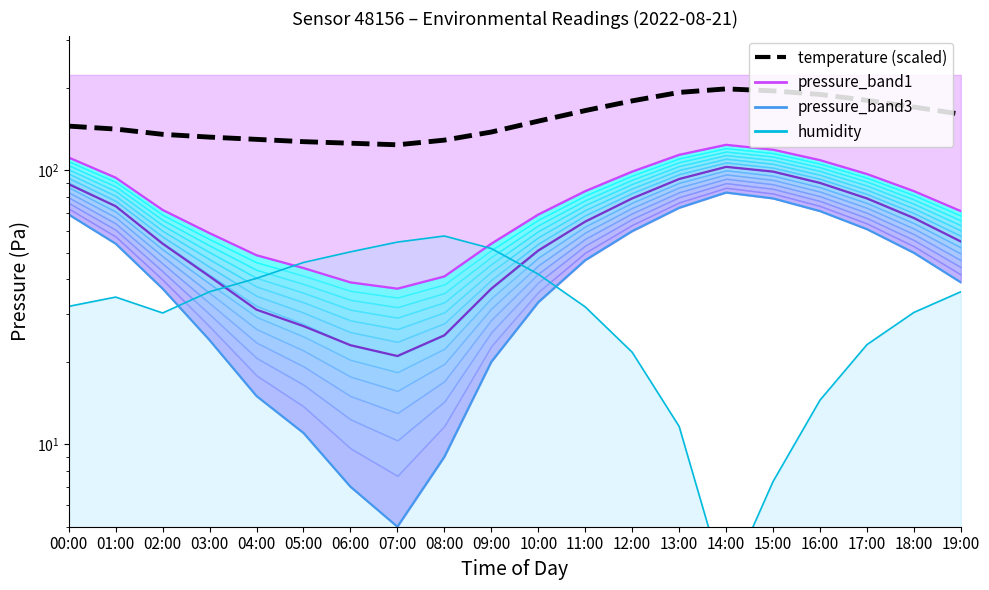

What is the difference between the humidity line values at 10:00 and 19:00?

5.7